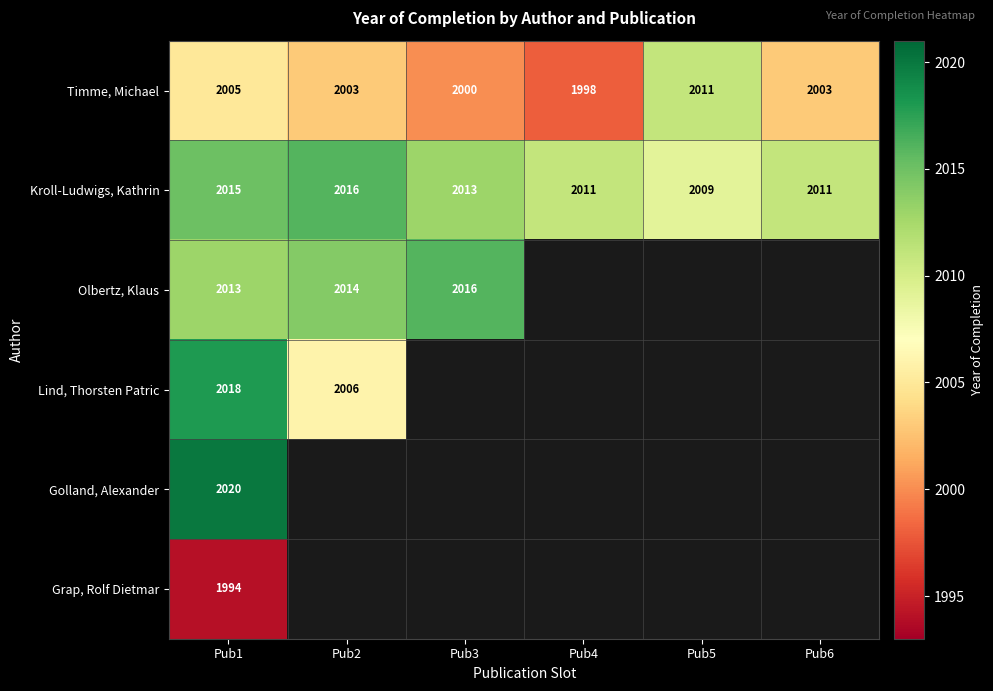

What is the sum of the Kroll-Ludwigs, Kathrin values at Pub1 and Pub5?

4024